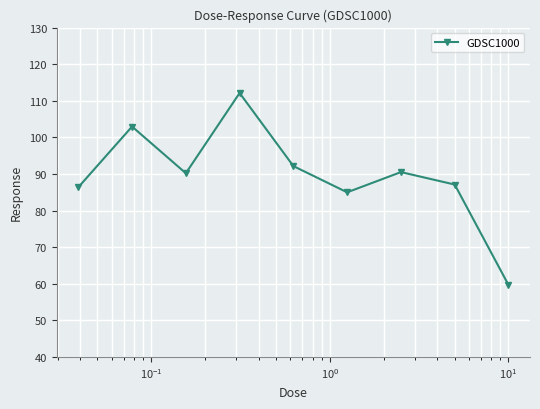

How many data points does each series have?

9